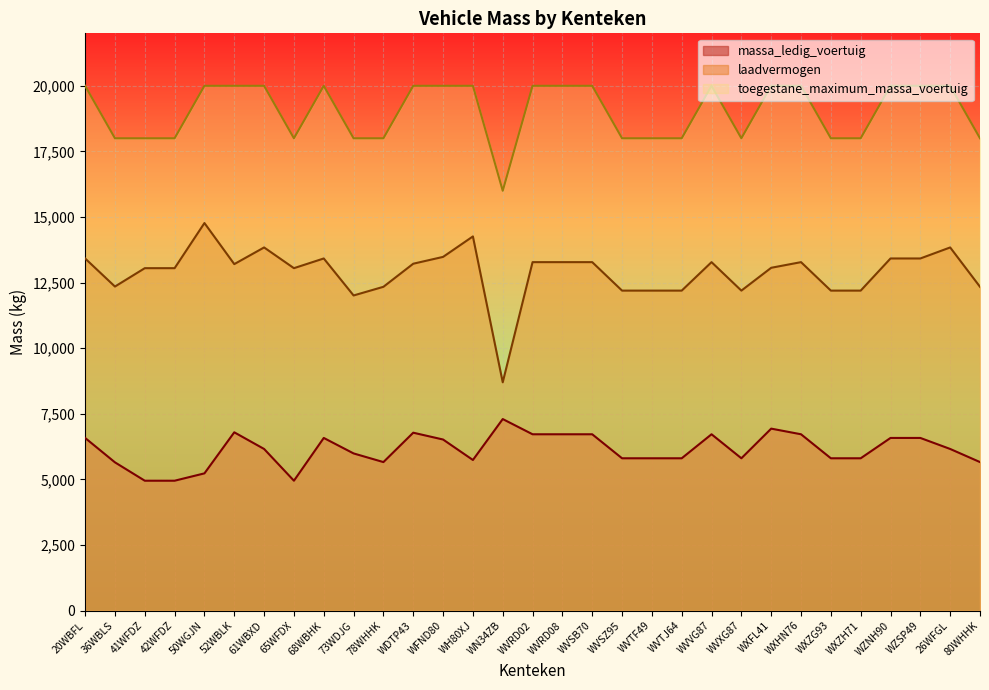

How many interior local peaks does the massa_ledig_voertuig series have?

6